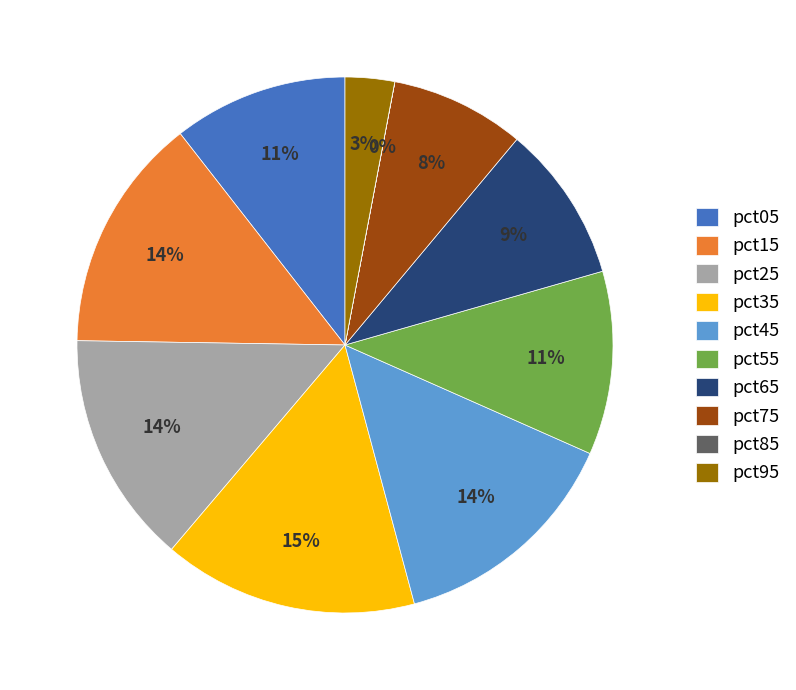

What is the largest slice in the pie chart?

pct35